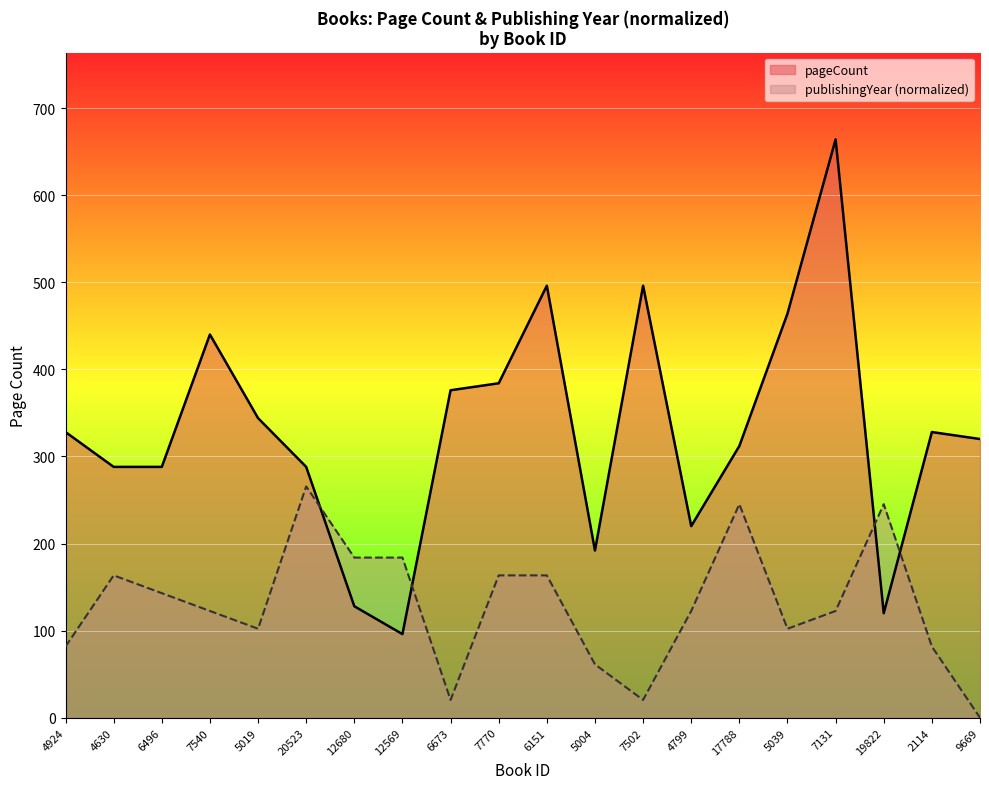

Between which two adjacent categories do pageCount and publishingYear first intersect?

20523 and 12680